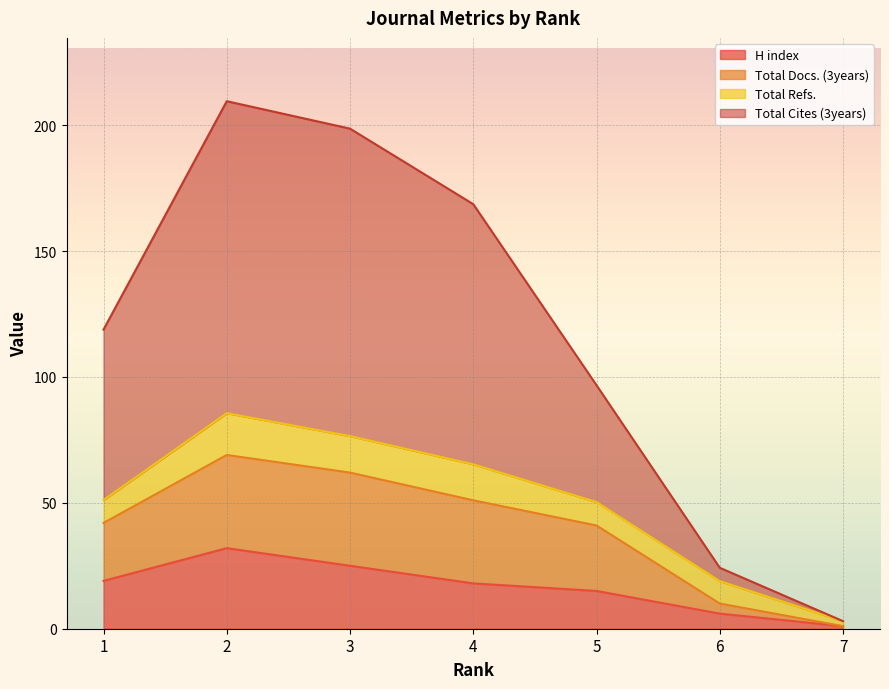

What is the value of the Total Docs. (3years) point at the 6th from the left?

10.0